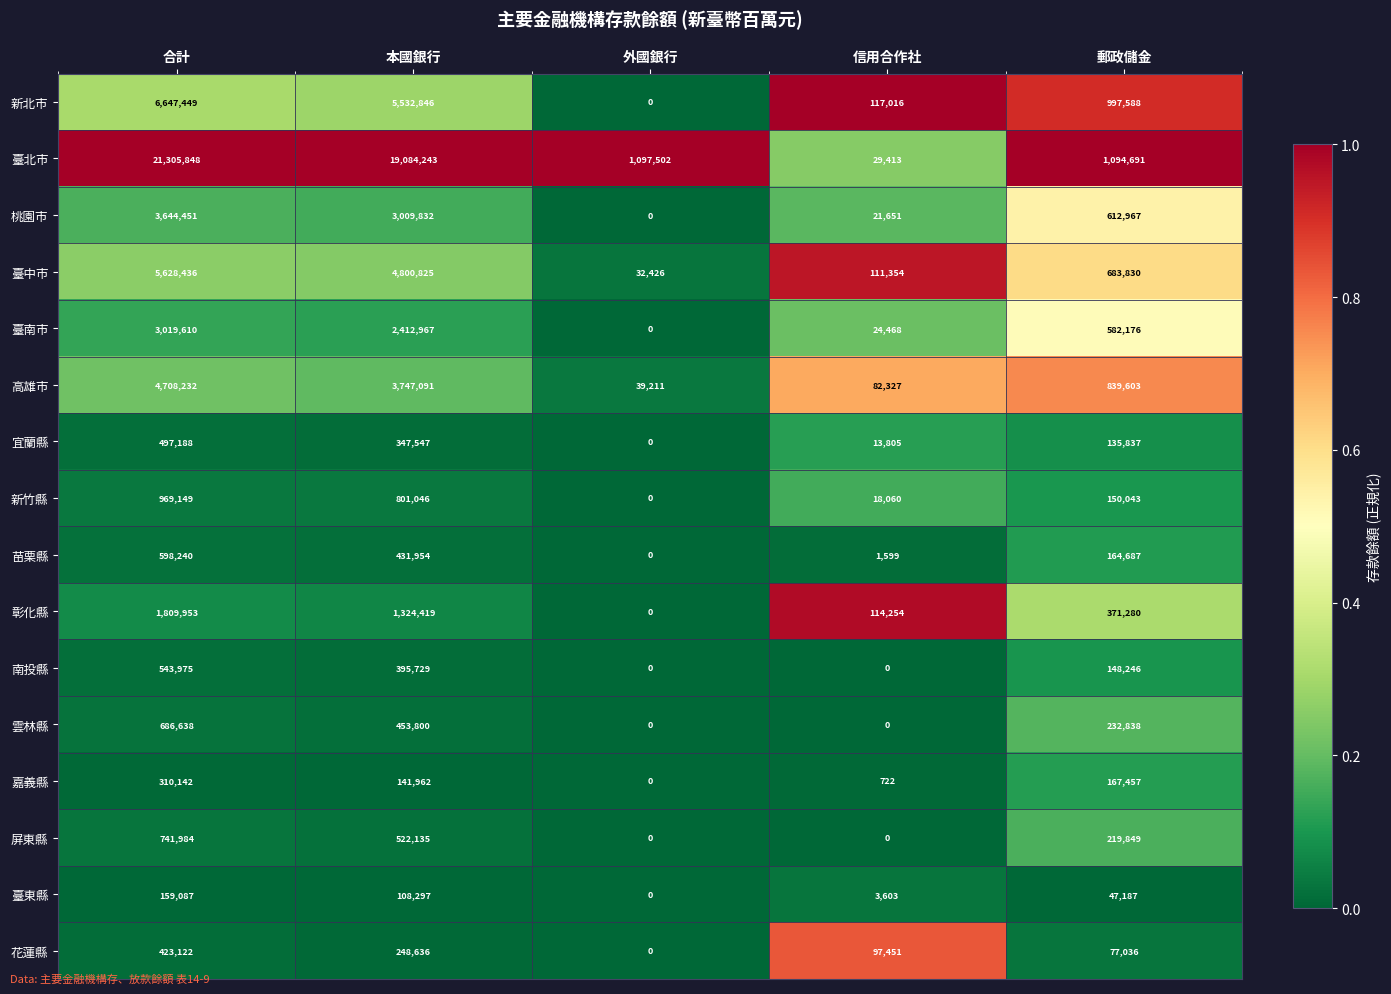

What is the approximate value of 桃園市 at 信用合作社, to the nearest 100?

21700